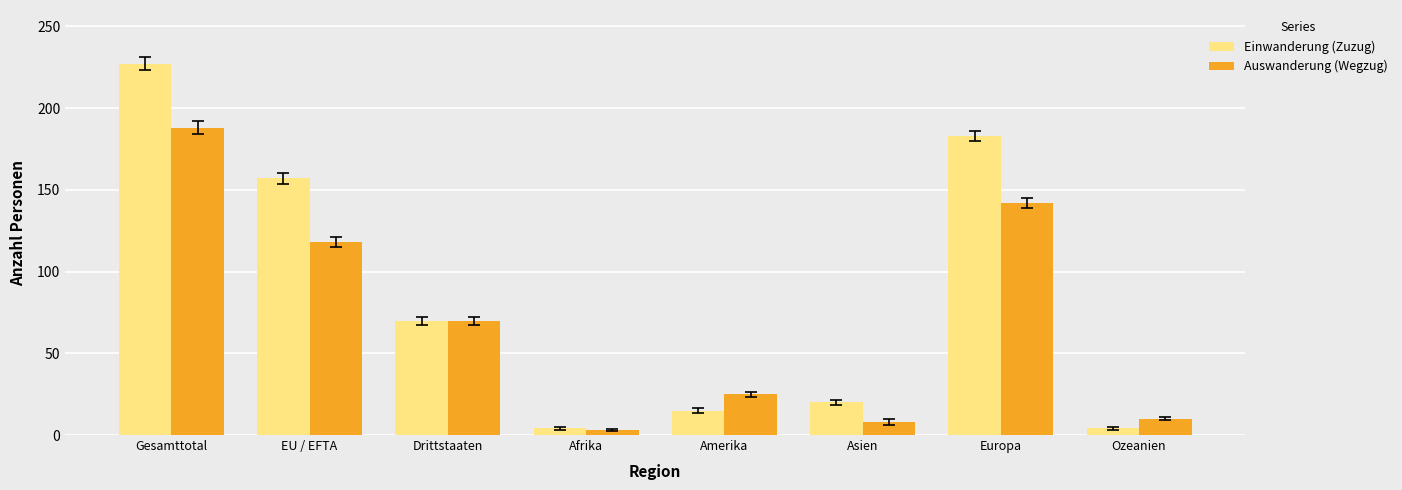

The Auswanderung (Wegzug) series shows 188 at Gesamttotal. True or false?

True